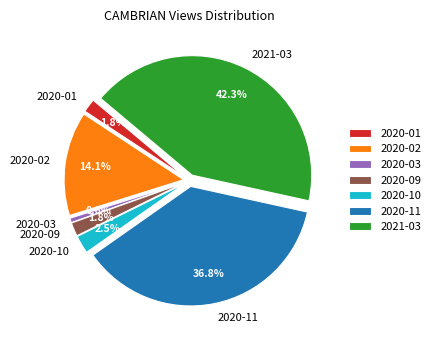

What is the change in value from 2020-02 to 2020-11?

+74